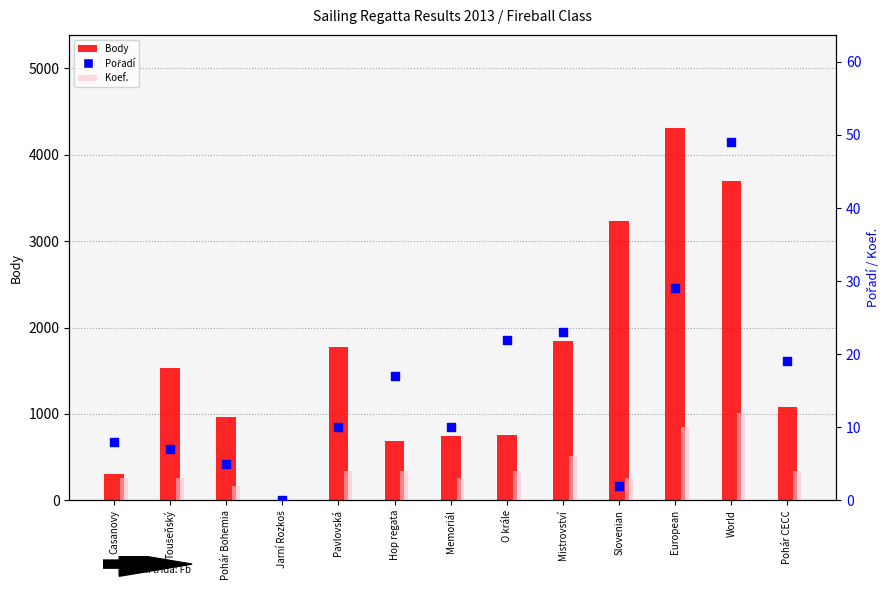

What is the total value across all series at Pohár Bohemia?

969